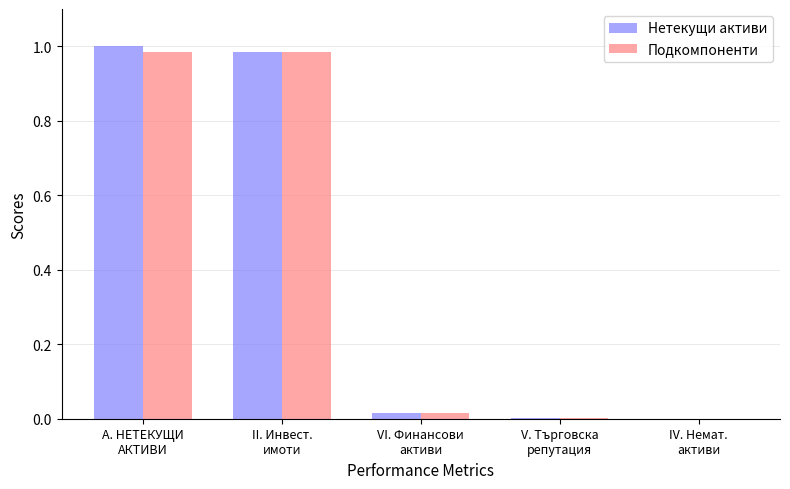

What is the sum of all Подкомпоненти values?

2.0